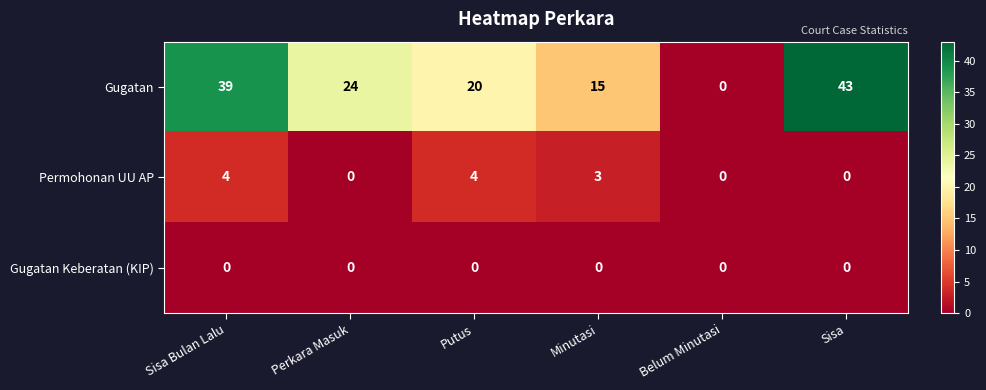

The Gugatan series shows 43 at Perkara Masuk. True or false?

False